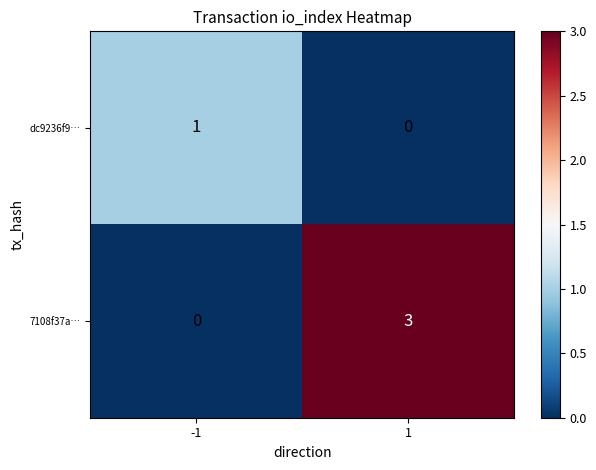

What is the total value across all series at 1?

3